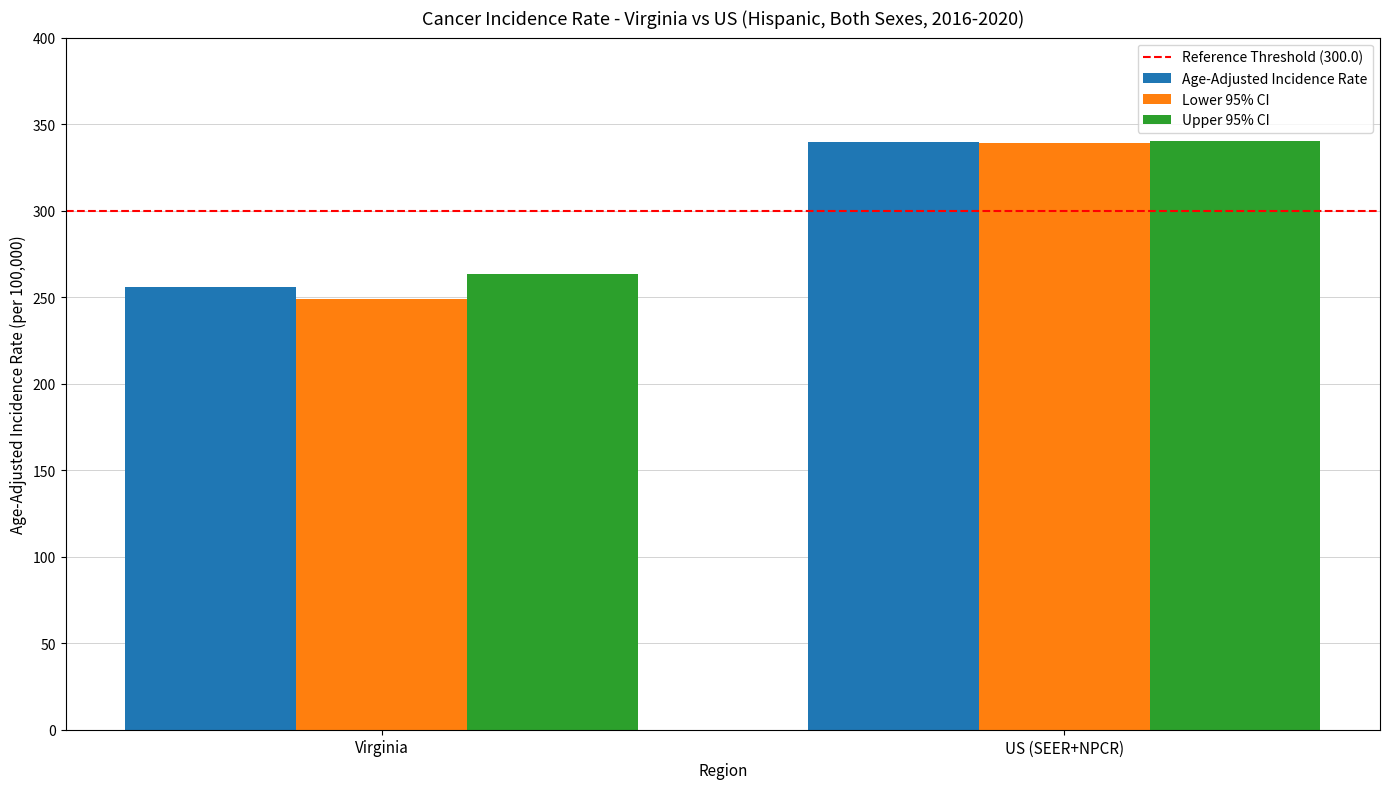

Where is Upper 95% CI nearest to the value 301?

Virginia